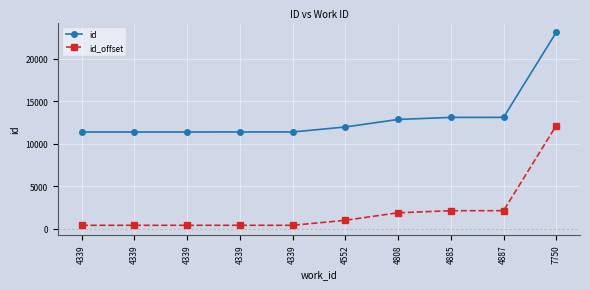

What is the value of the id_offset point at the 4th from the left?

383